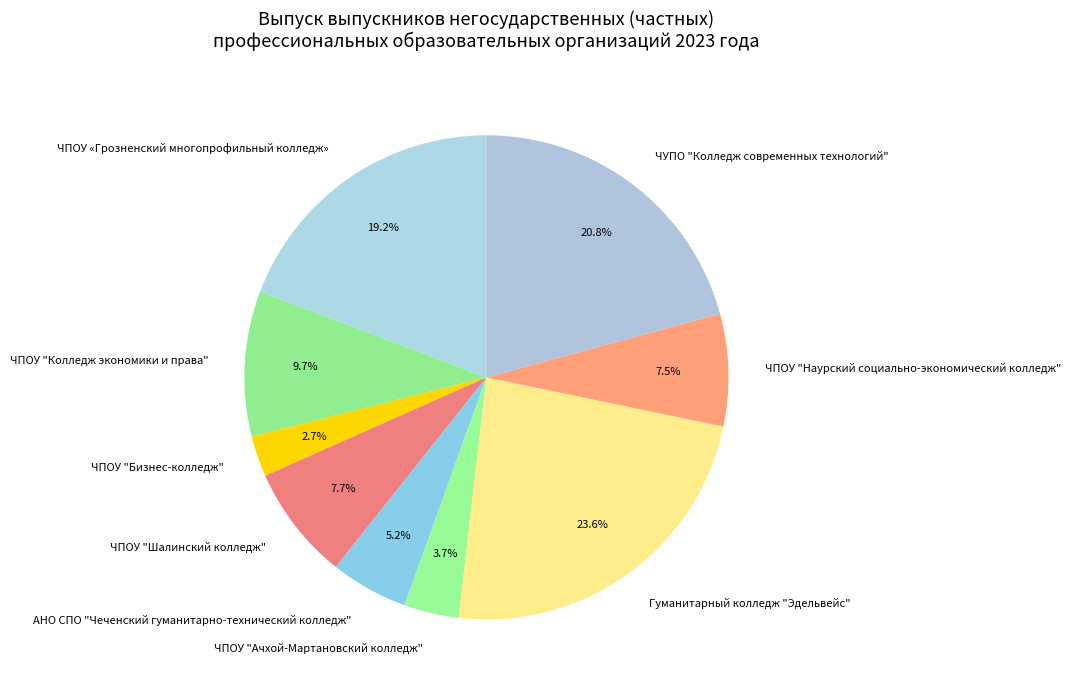

What is the smallest slice in the pie chart?

ЧПОУ "Бизнес-колледж"